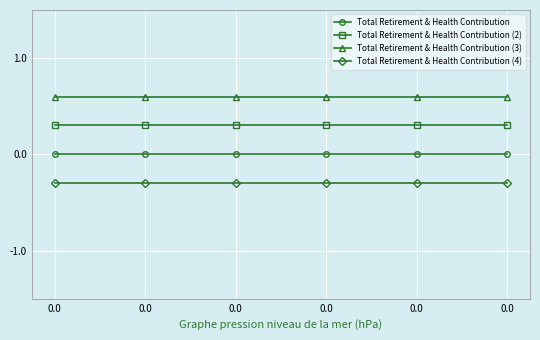

How many lines are shown in the chart?

4